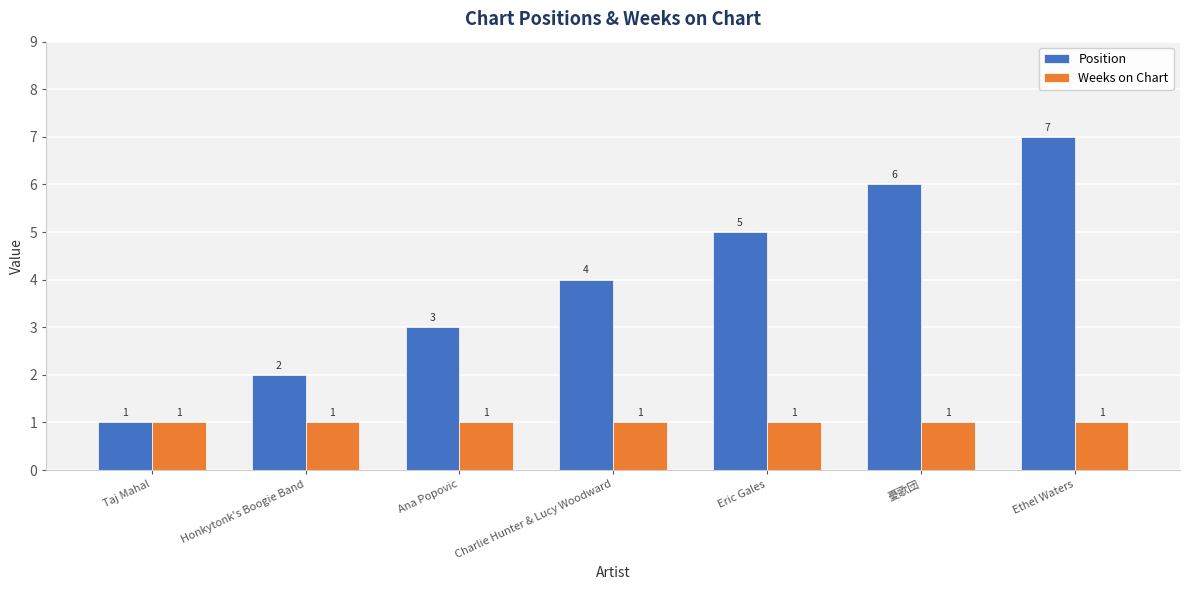

Reading left to right, transcribe all the data shown in this chart.

Position: Taj Mahal=1	Honkytonk's Boogie Band=2	Ana Popovic=3	Charlie Hunter & Lucy Woodward=4	Eric Gales=5	憂歌団=6	Ethel Waters=7
Weeks on Chart: Taj Mahal=1	Honkytonk's Boogie Band=1	Ana Popovic=1	Charlie Hunter & Lucy Woodward=1	Eric Gales=1	憂歌団=1	Ethel Waters=1